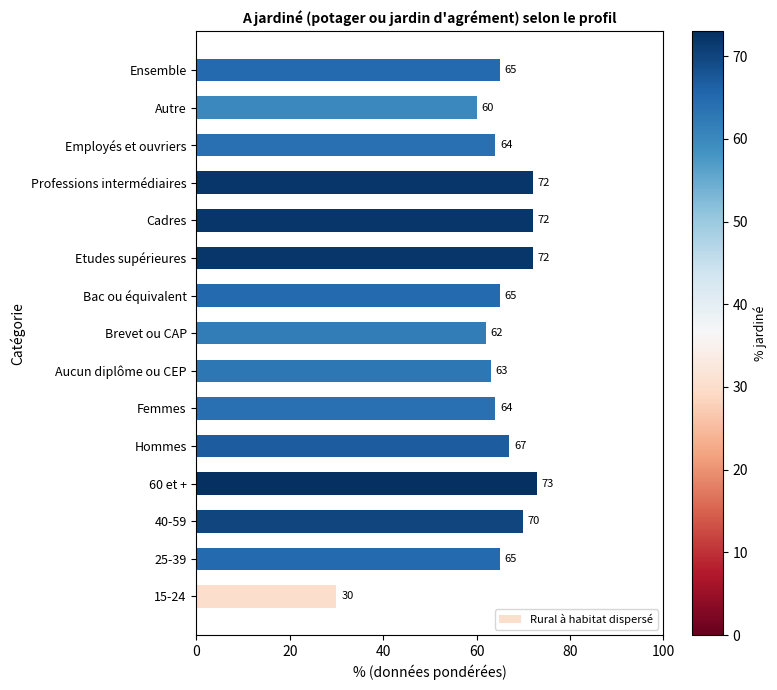

How many values are below 65?

6